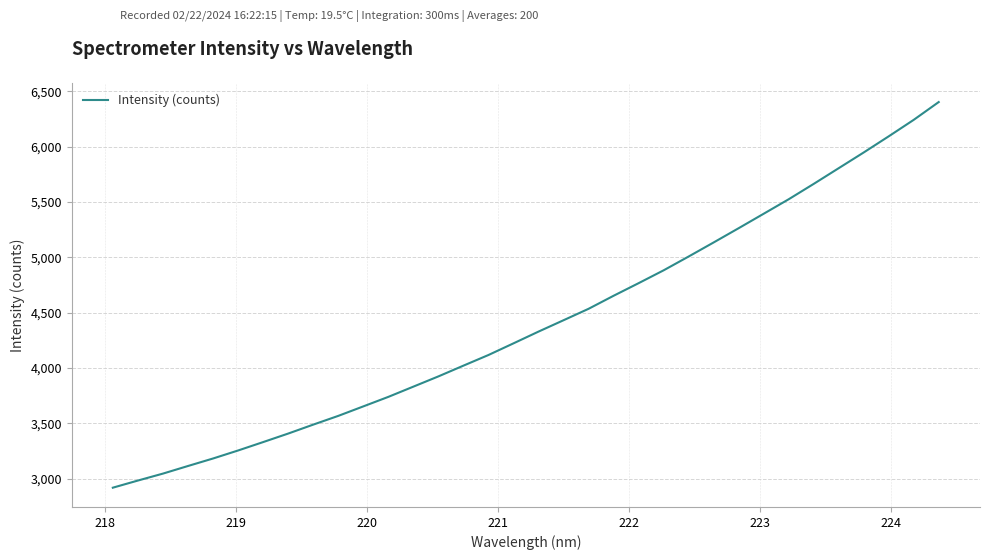

What is the smallest value displayed?

2919.4